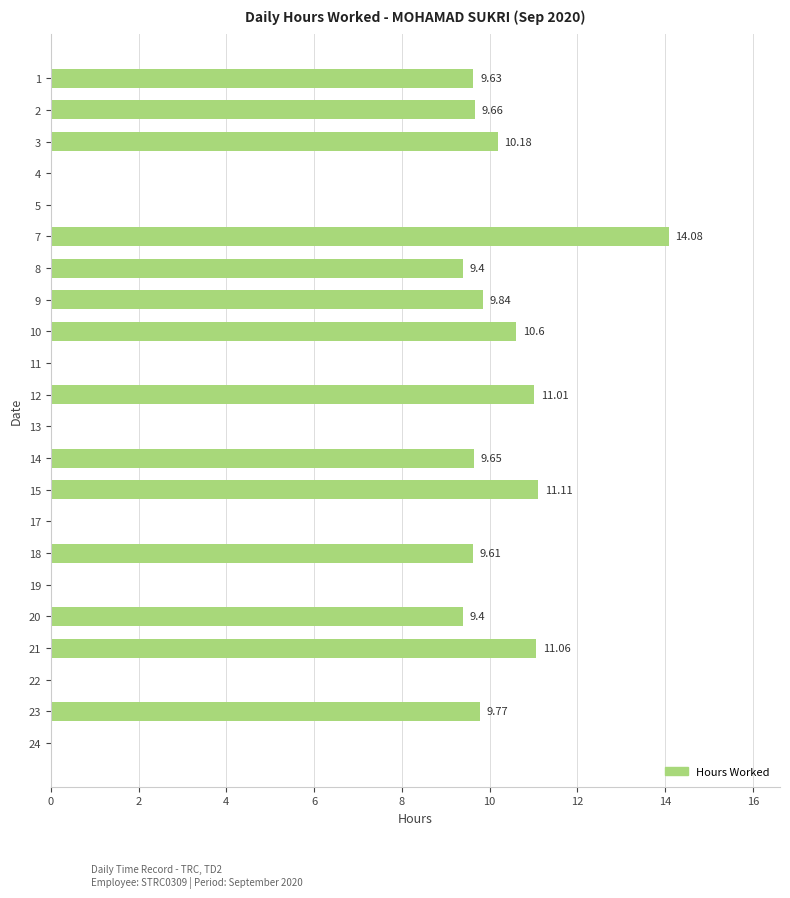

Between 2 and 23, which is larger?

23